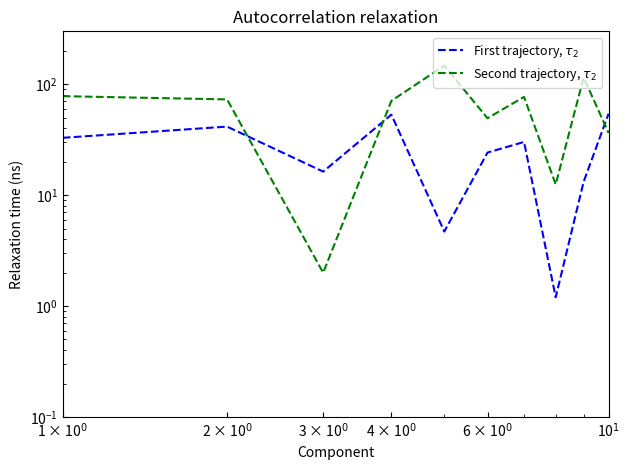

True or false: First trajectory, $\tau_2$ has a value of 73.1 at 10$^1$.

False